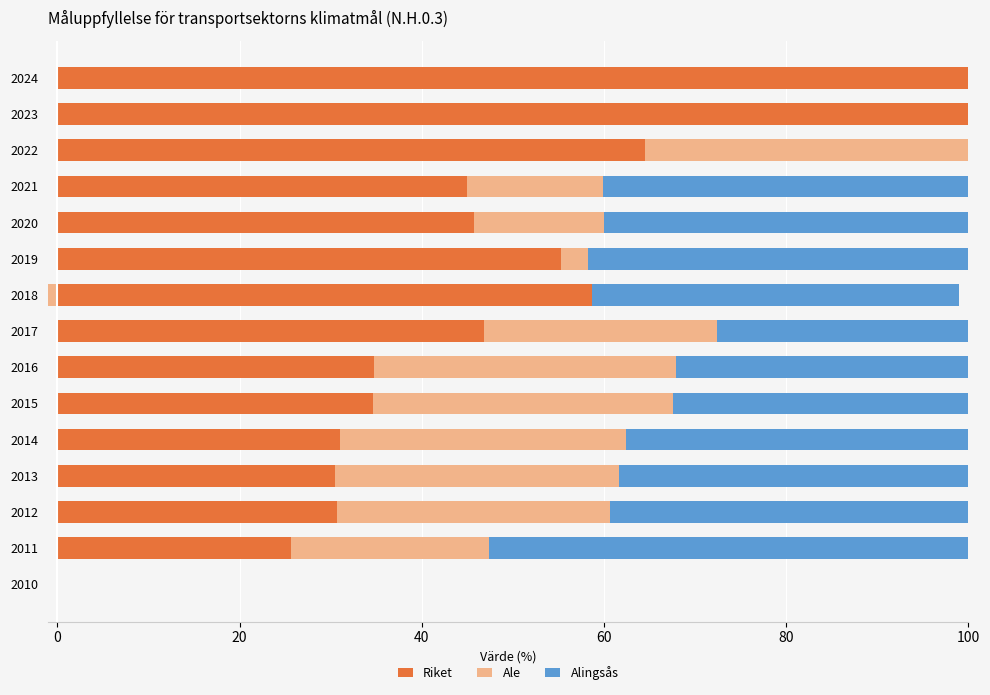

What is the greatest value displayed?

100.0